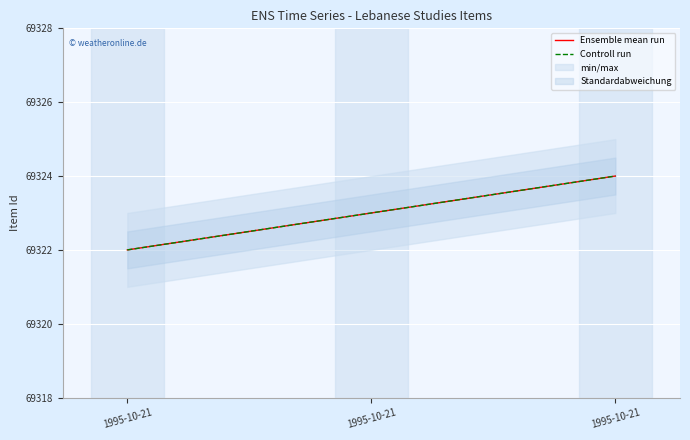

What is the approximate value of Controll run at 1995-10-21?

69322